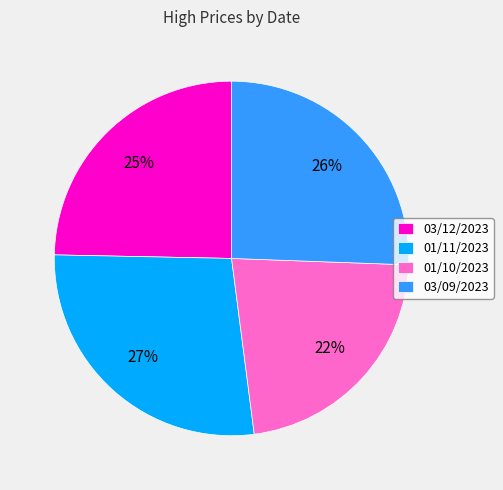

Is there a majority slice in this chart?

No